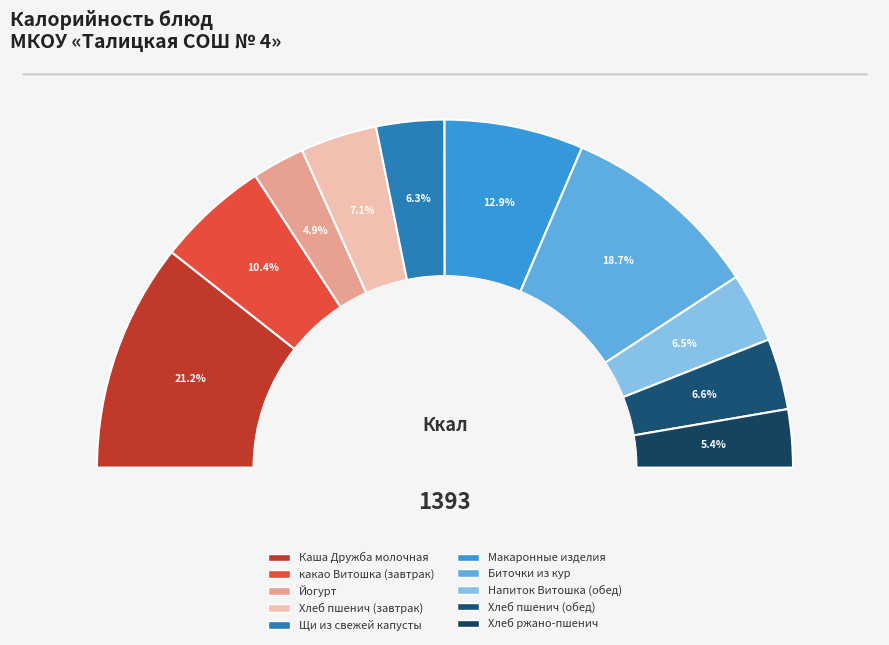

Which category has the smallest portion of the pie?

Йогурт